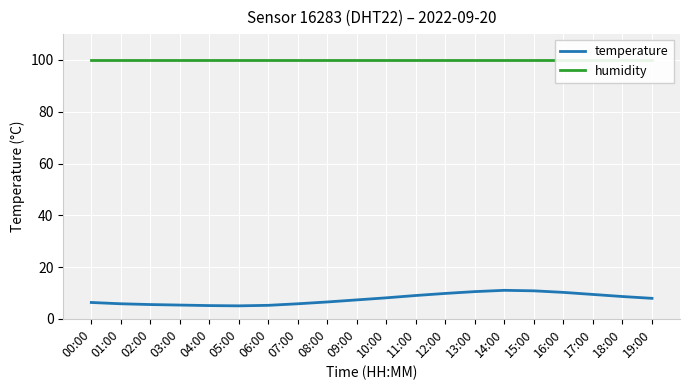

What is the sum of all humidity values?

1998.0